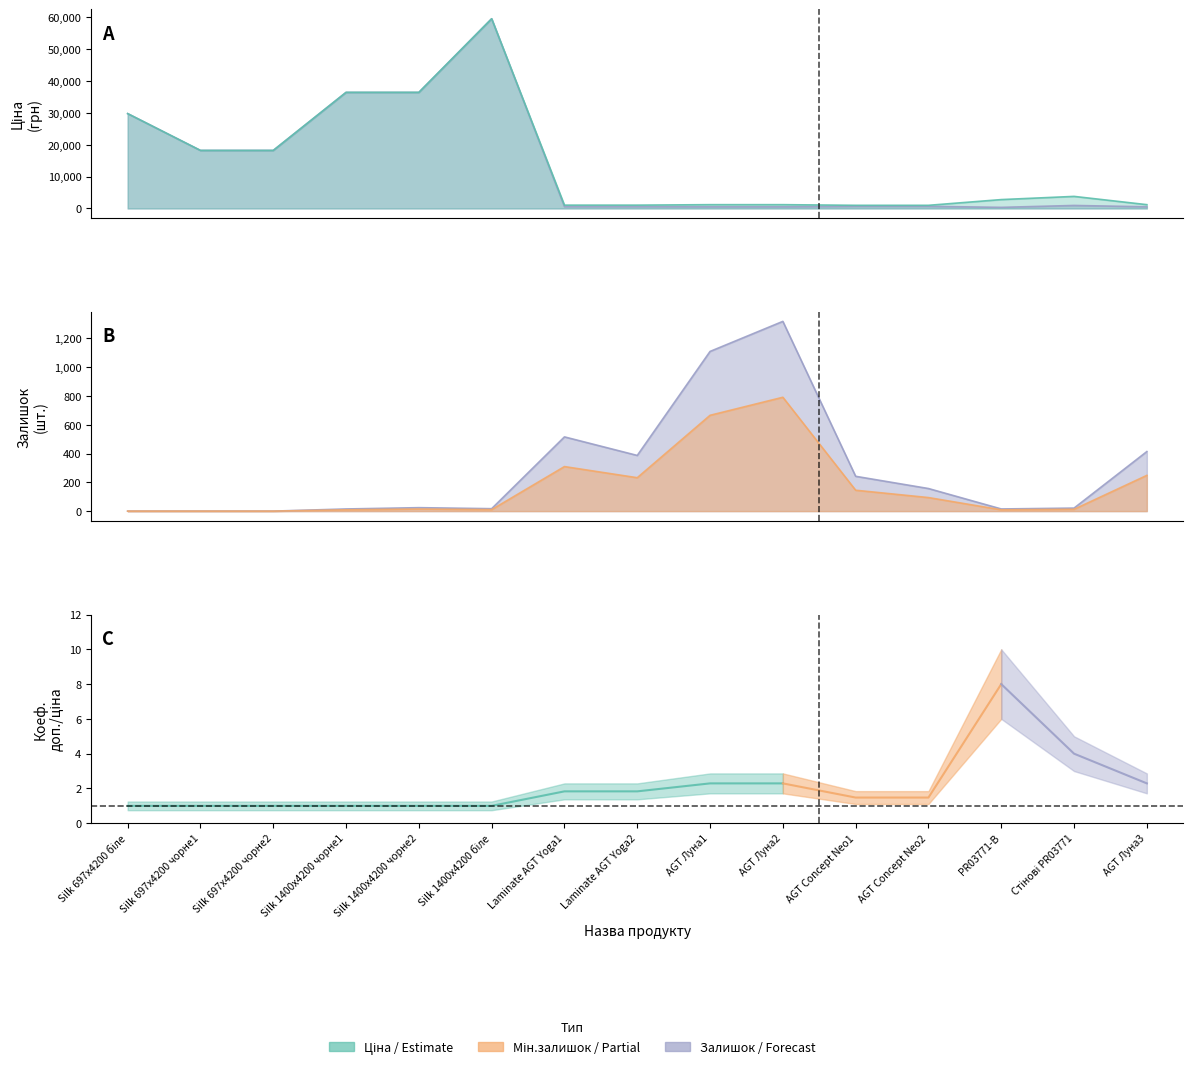

What is the approximate value of Залишок at Silk 1400x4200 чорне2?

24.0